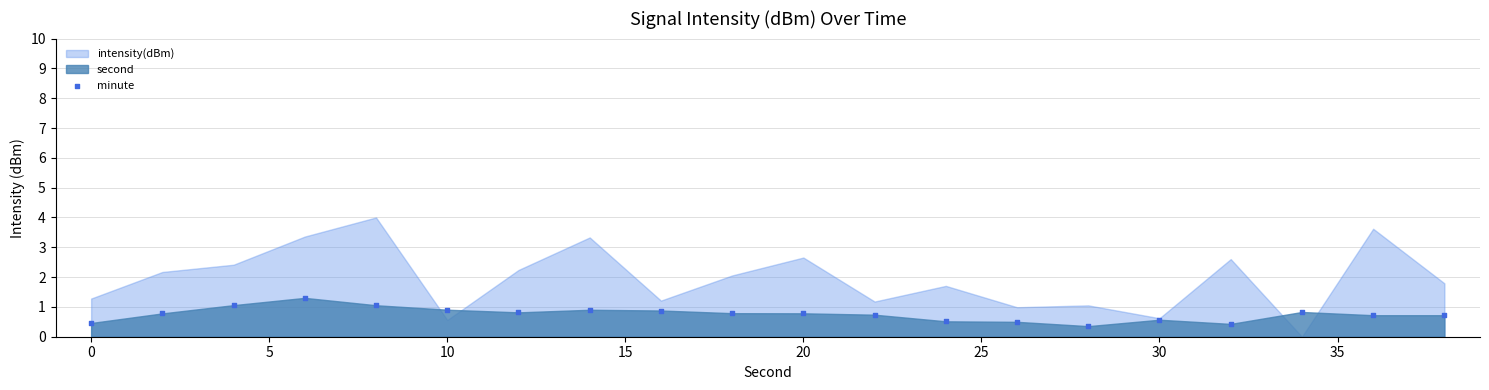

What is the range of X values (max minus min)?

38.0